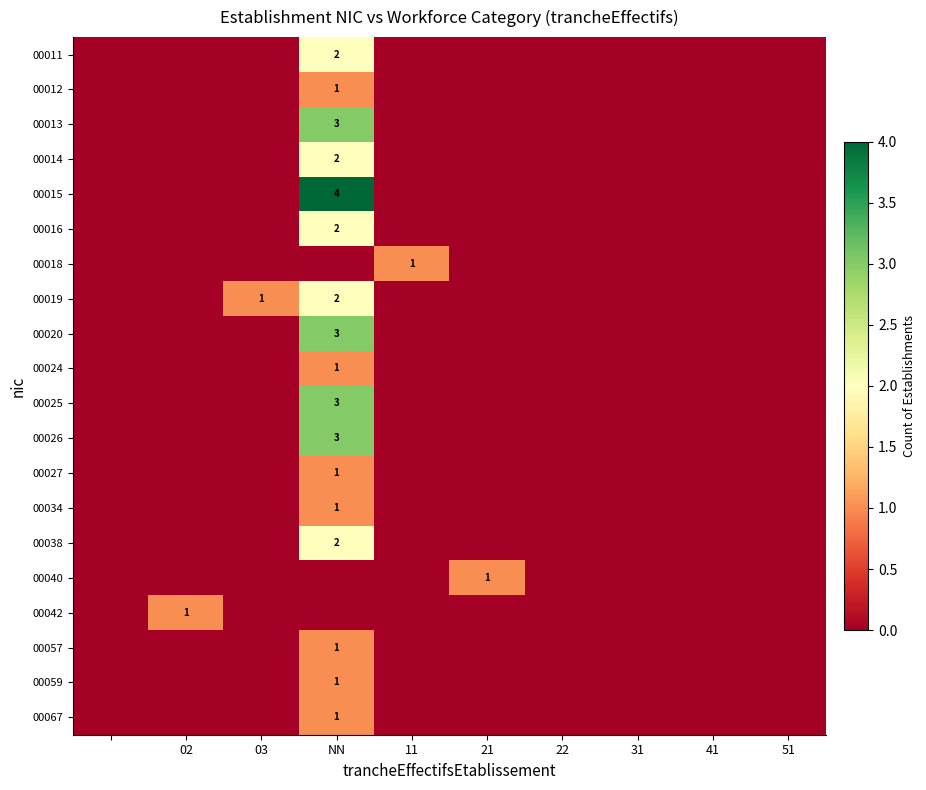

True or false: 00012 has a value of 1 at NN.

True